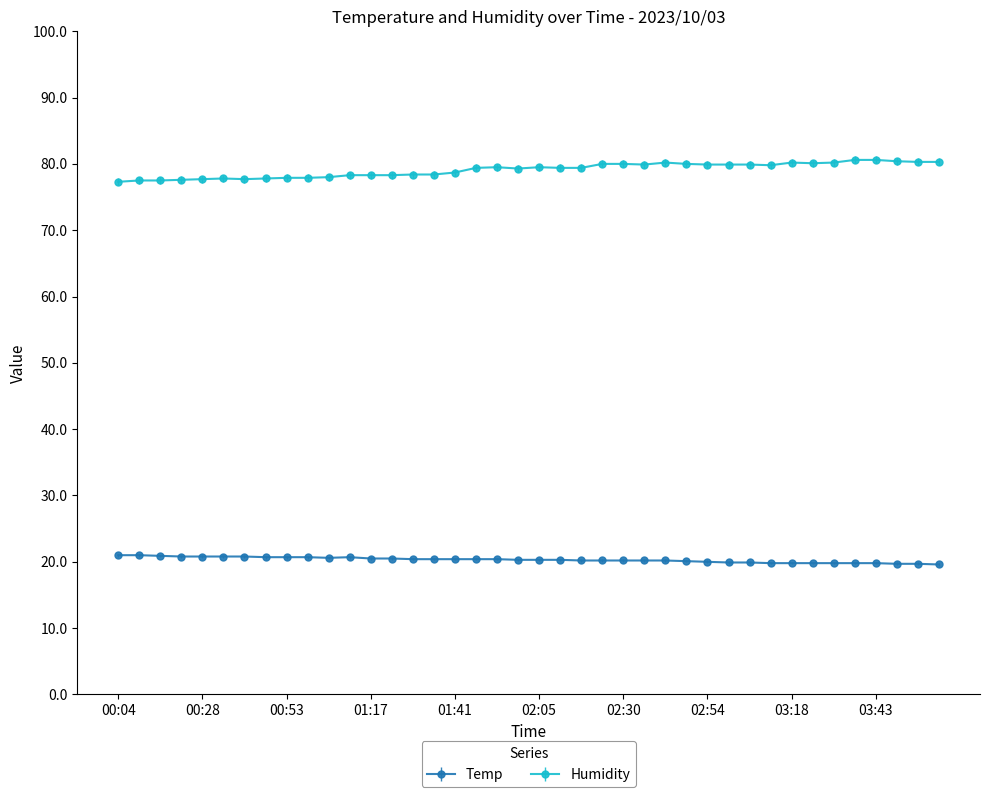

What is the maximum value for Temp?

21.0